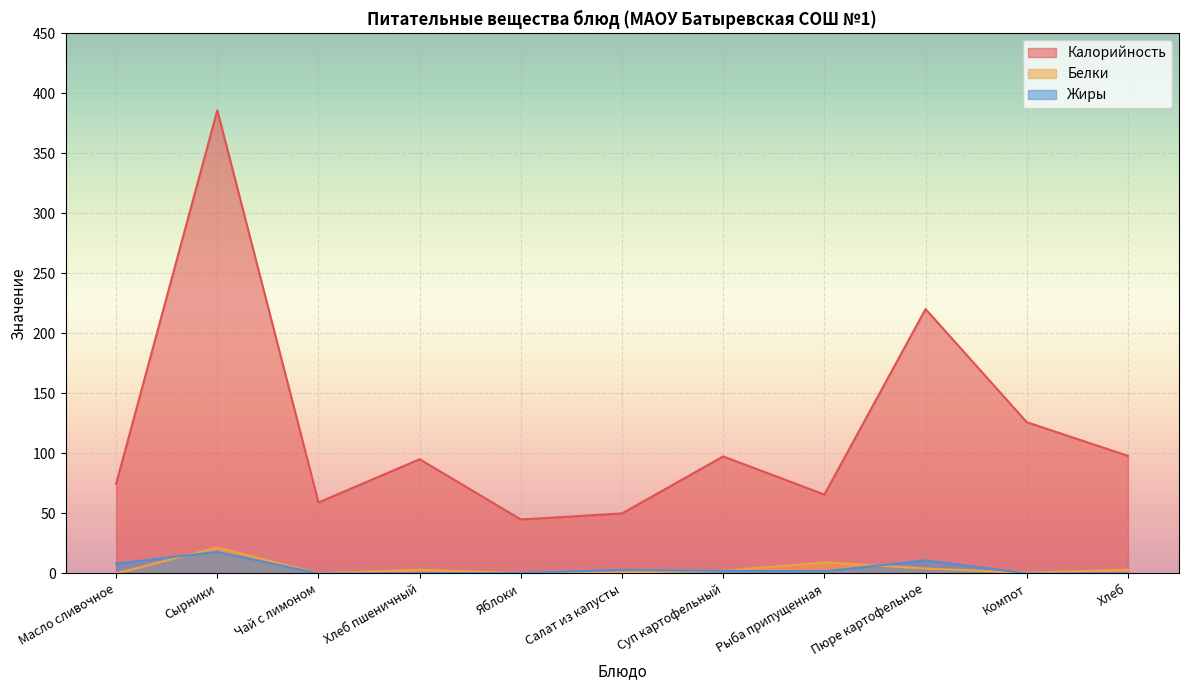

True or false: Калорийность and Белки cross at least once.

False